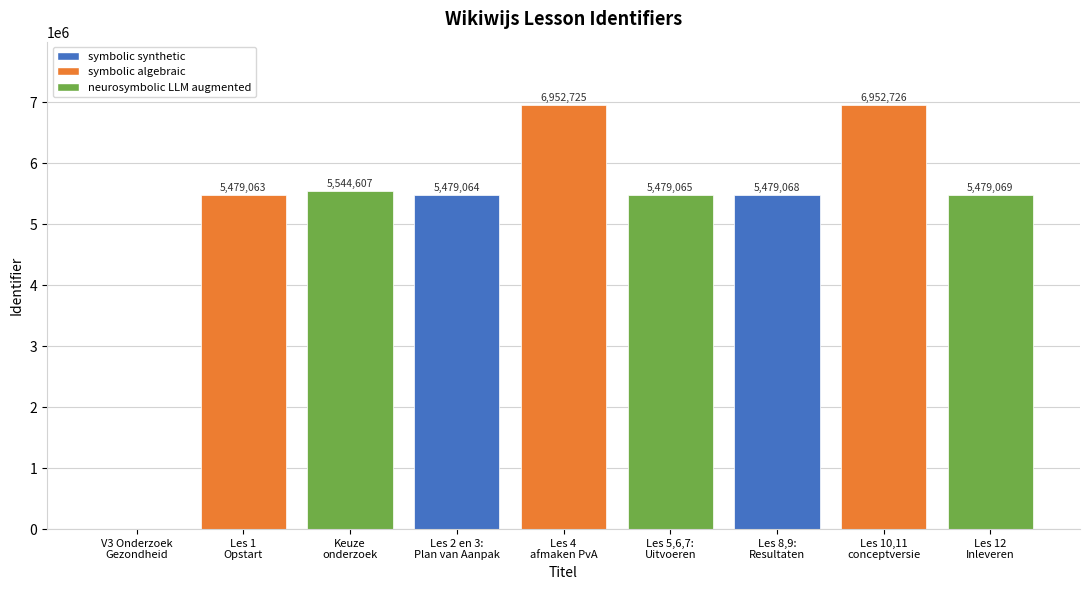

Are the bars horizontal?

No